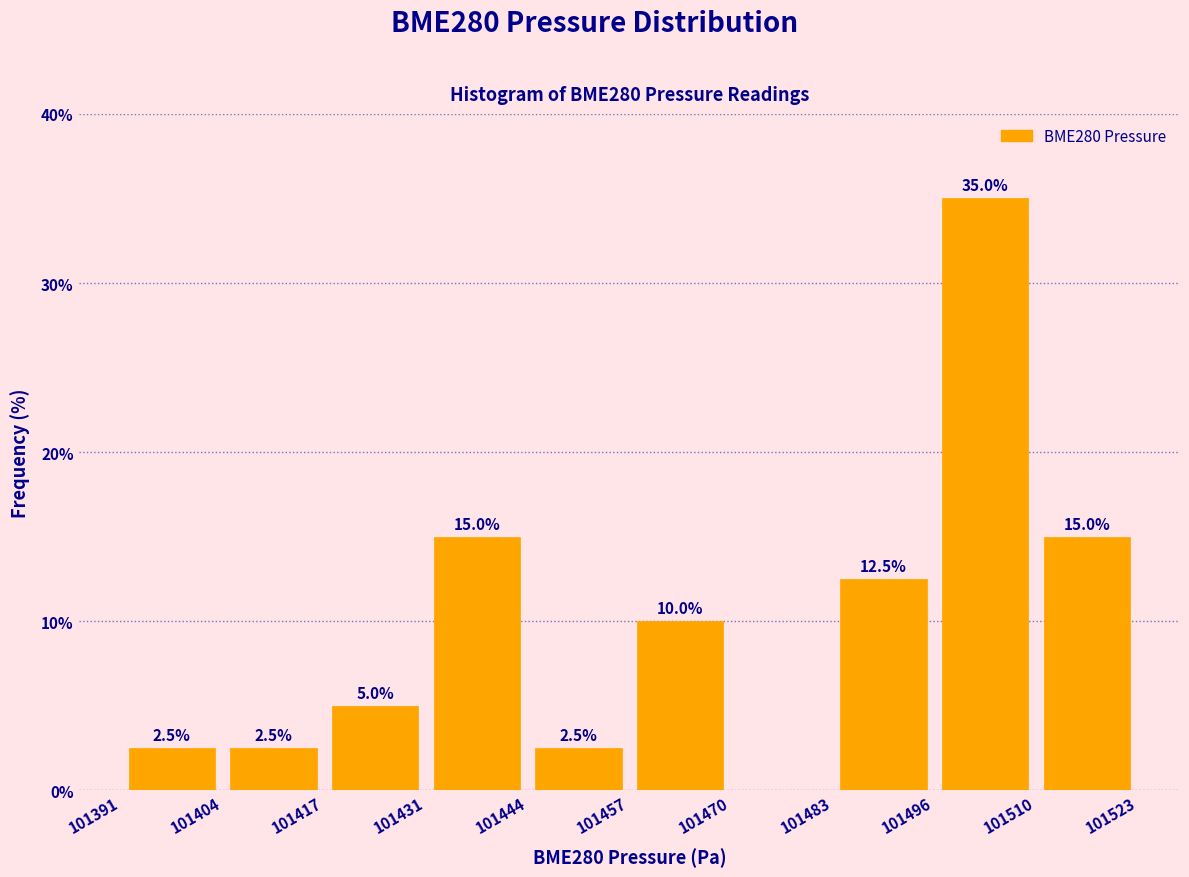

Over which range of the x-axis is the bar tallest?

101496 to 101510